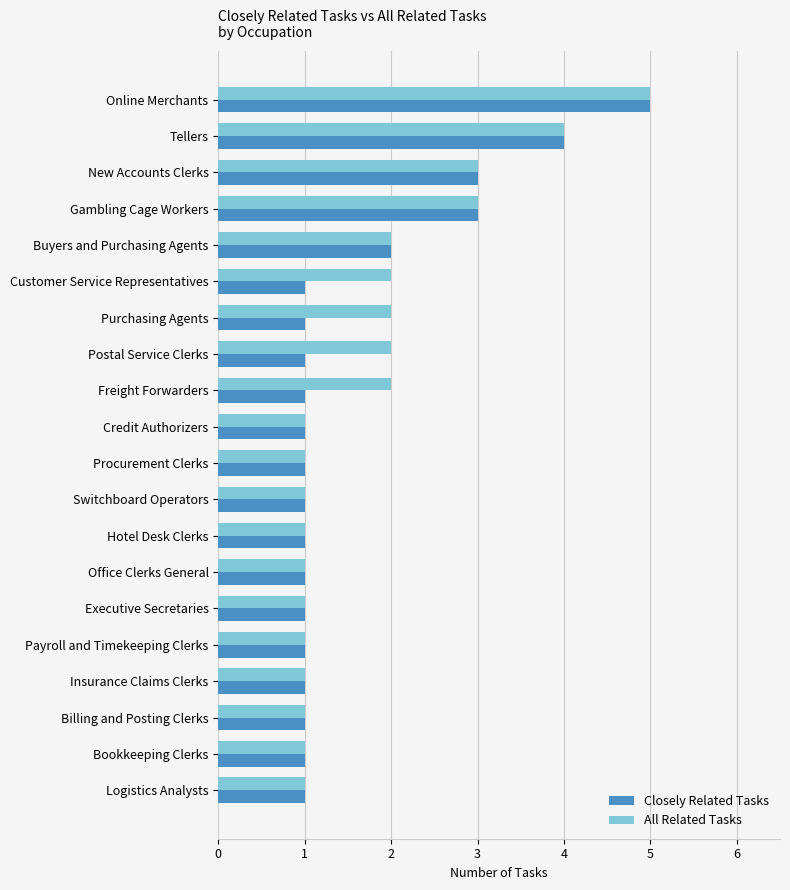

At which label does All Related Tasks reach its peak?

Online Merchants